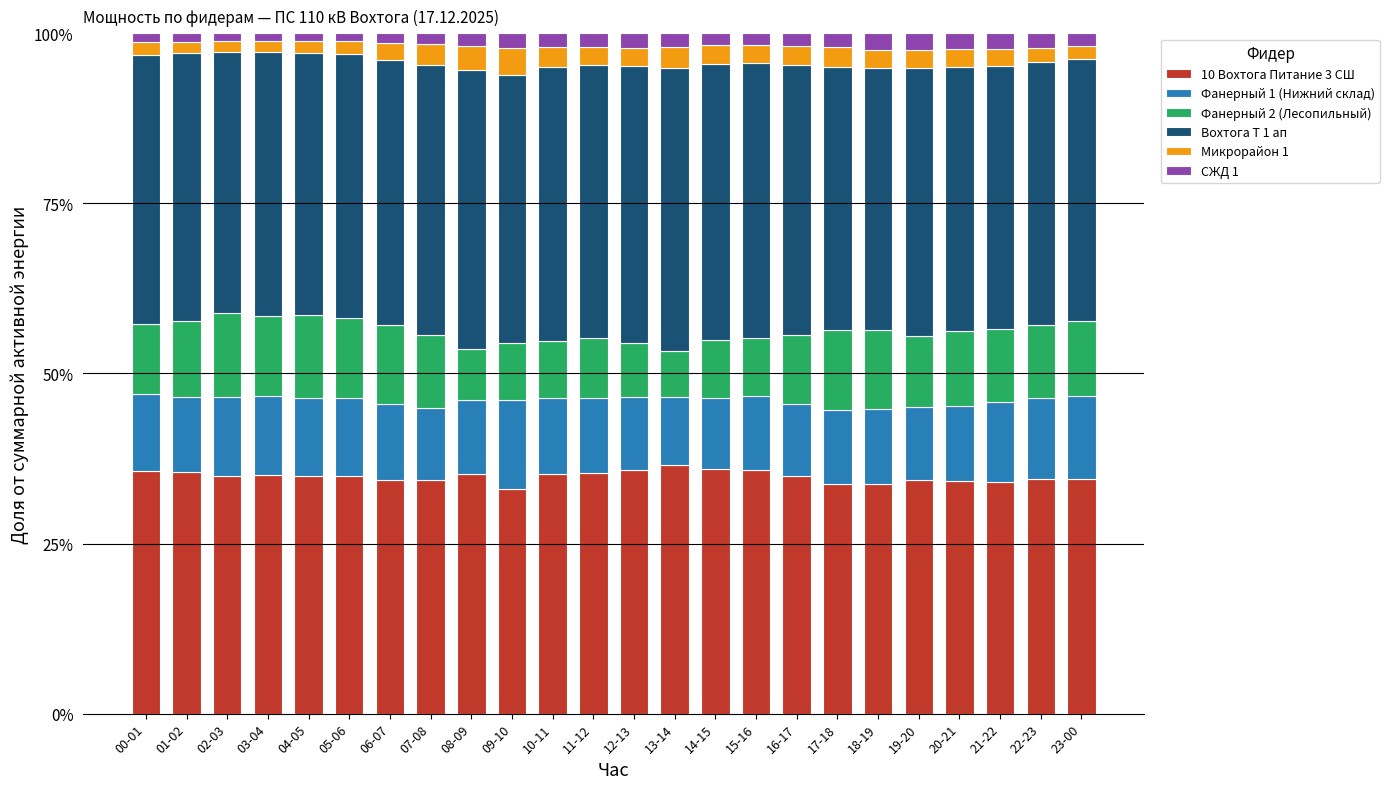

What is the average value of the 10 Вохтога Питание 3 СШ series?

34.9